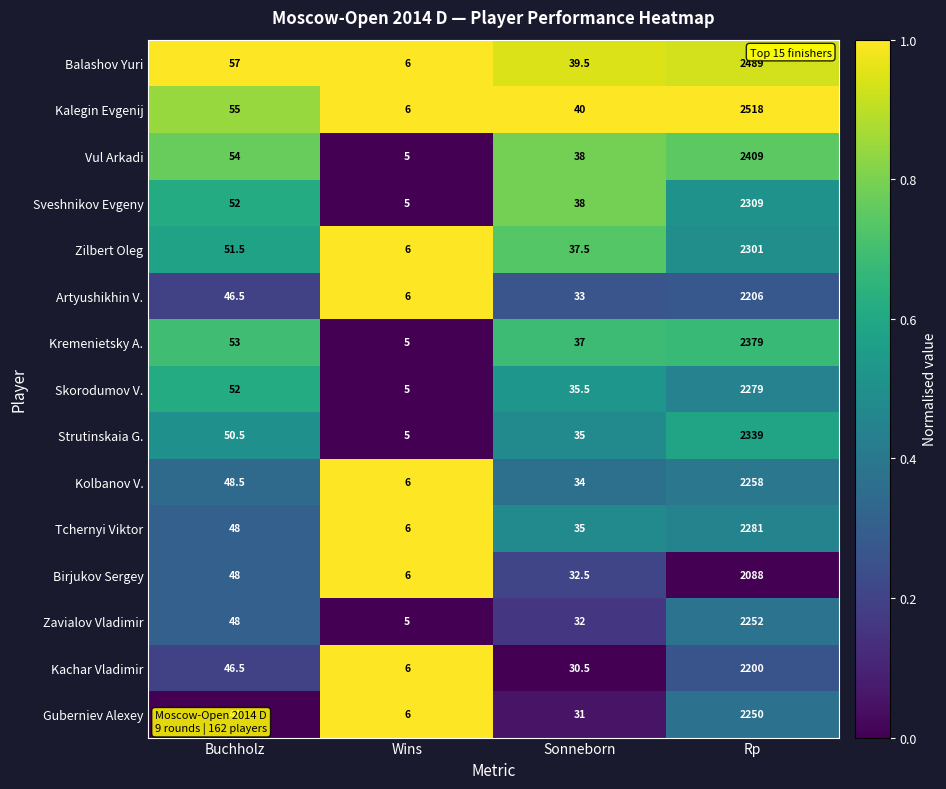

What value does the Kremenietsky A. series have at Buchholz?

53.0